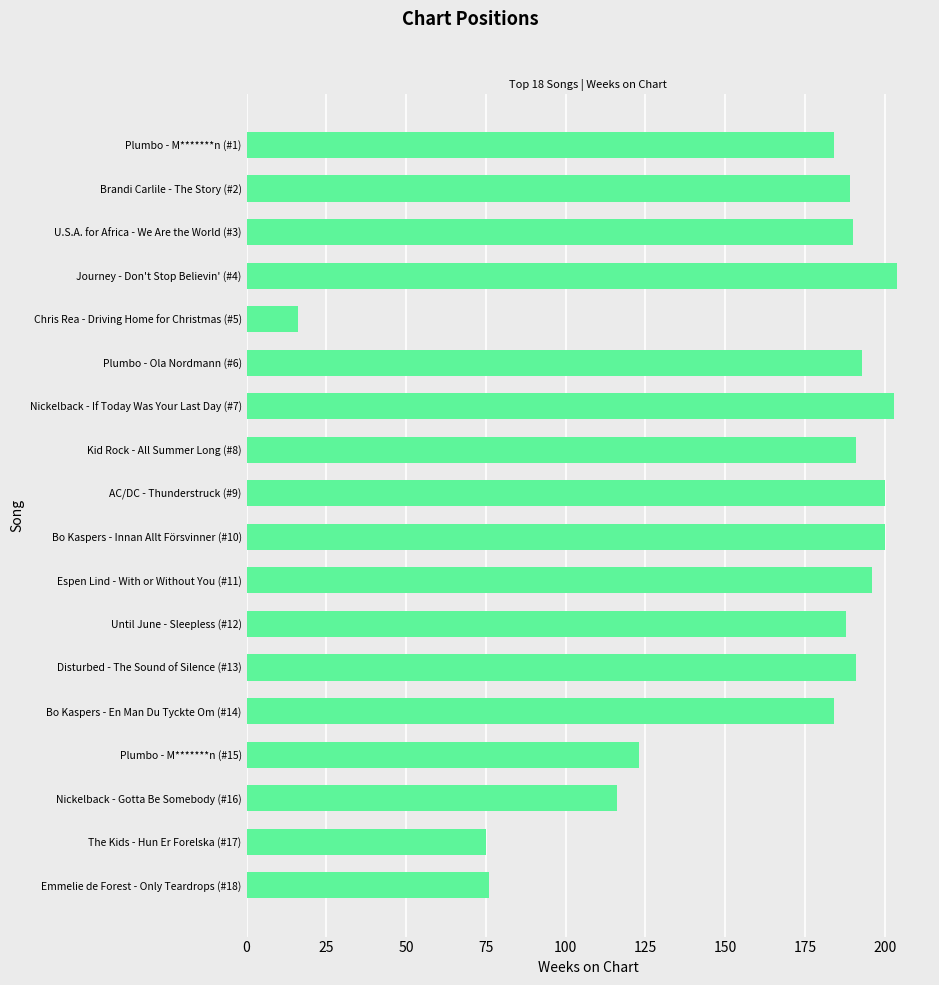

How many data points does each series have?

18